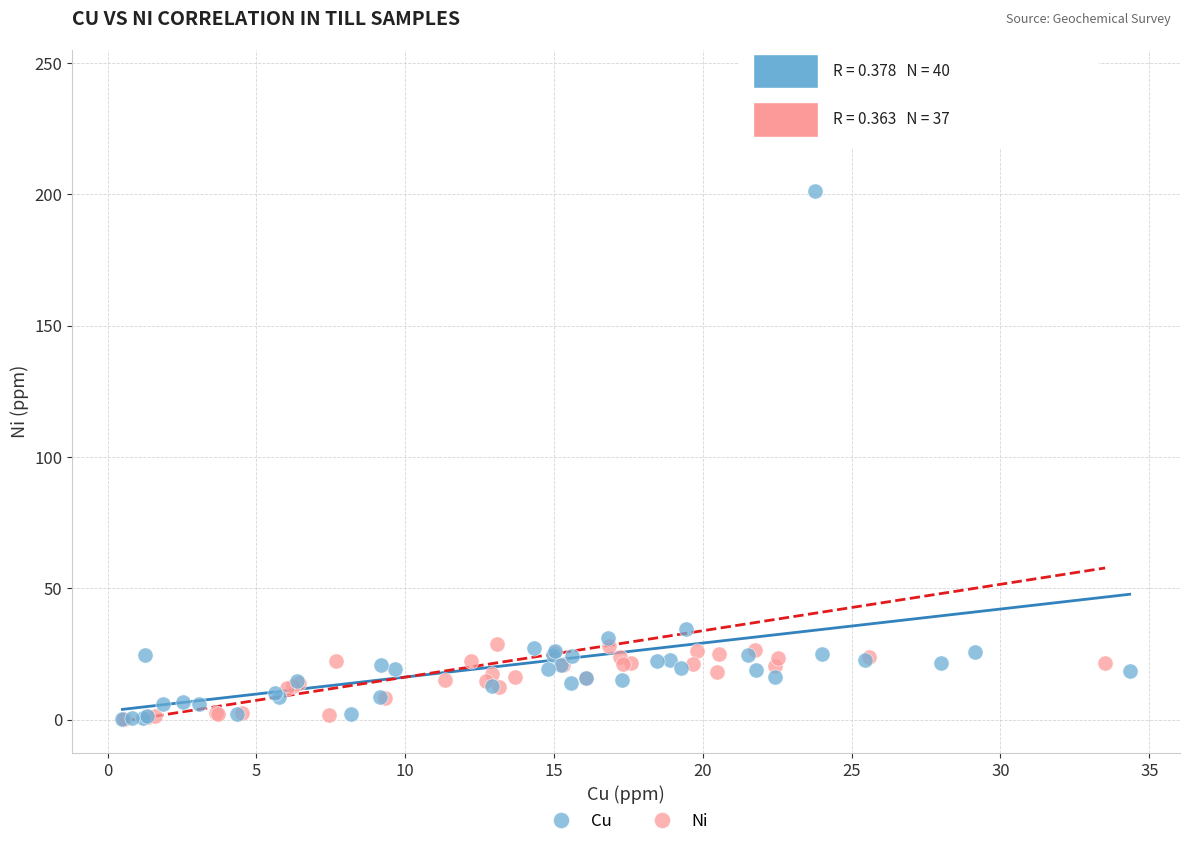

Which series contains the highest Y value?

Ni